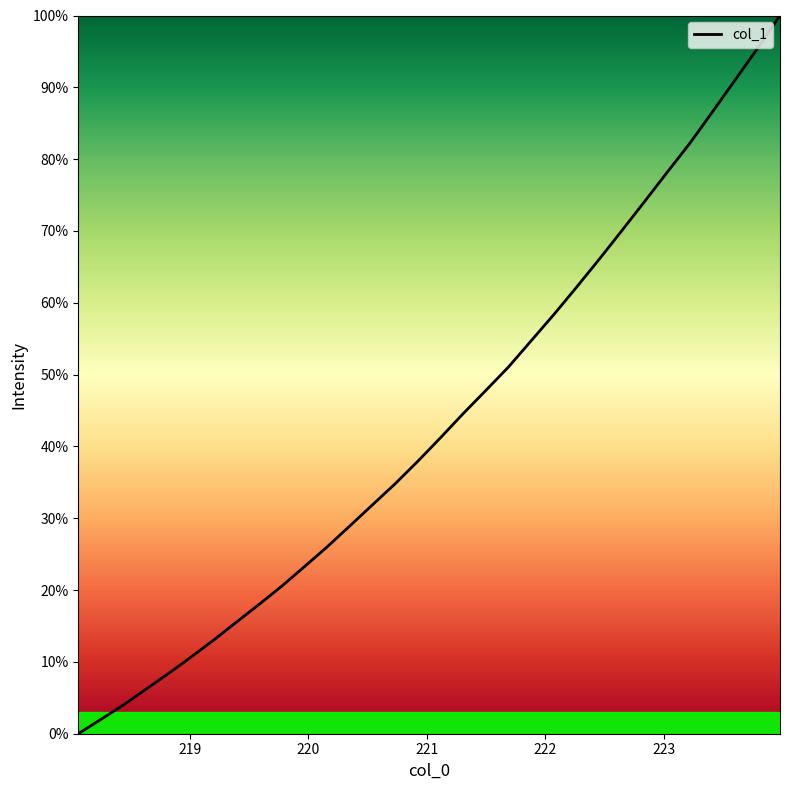

What is the greatest value displayed?

100.0